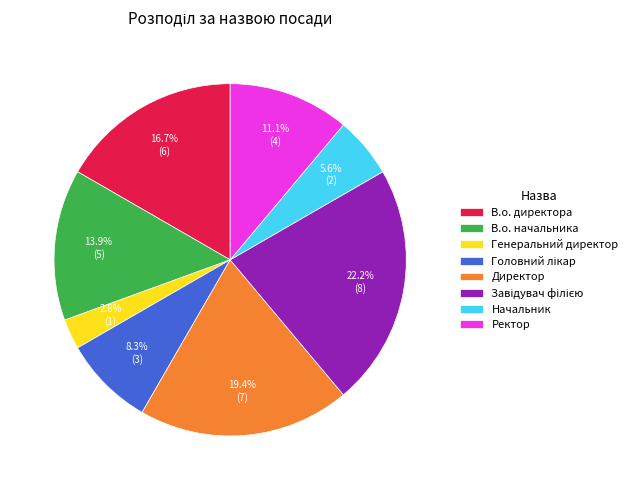

What is the smallest slice in the pie chart?

Генеральний директор